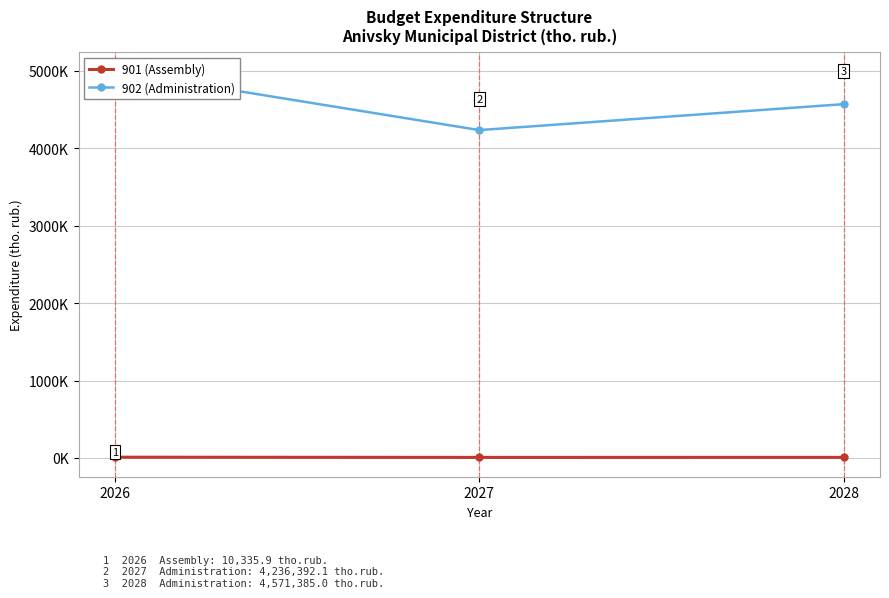

Reading left to right, what are all the values shown in this chart?

901 (Assembly): 10335.9	7589.6	7960.0
902 (Administration): 4998416.1	4236392.1	4571385.0